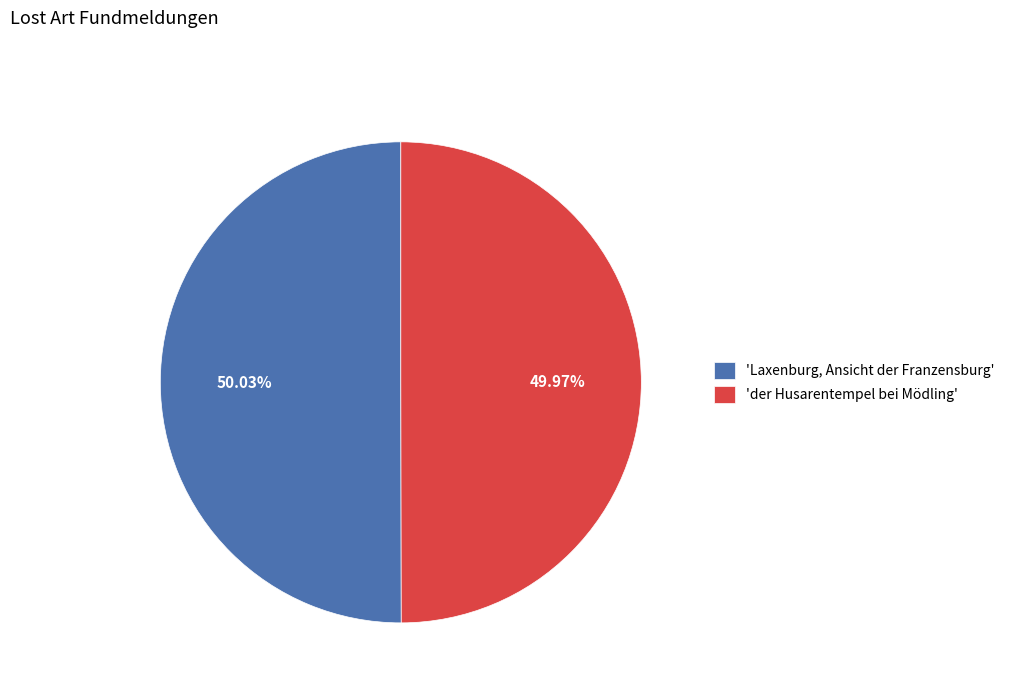

Rank the categories by value from highest to lowest.

'Laxenburg, Ansicht der Franzensburg', 'der Husarentempel bei Mödling'